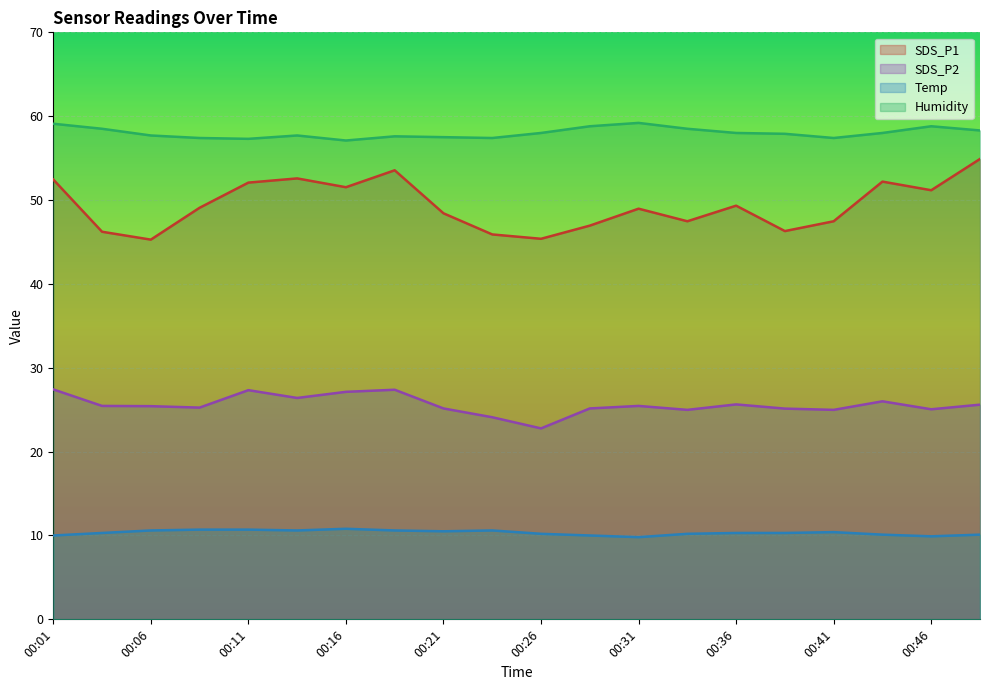

What is the spread (max minus min) of values at 00:38?

47.6